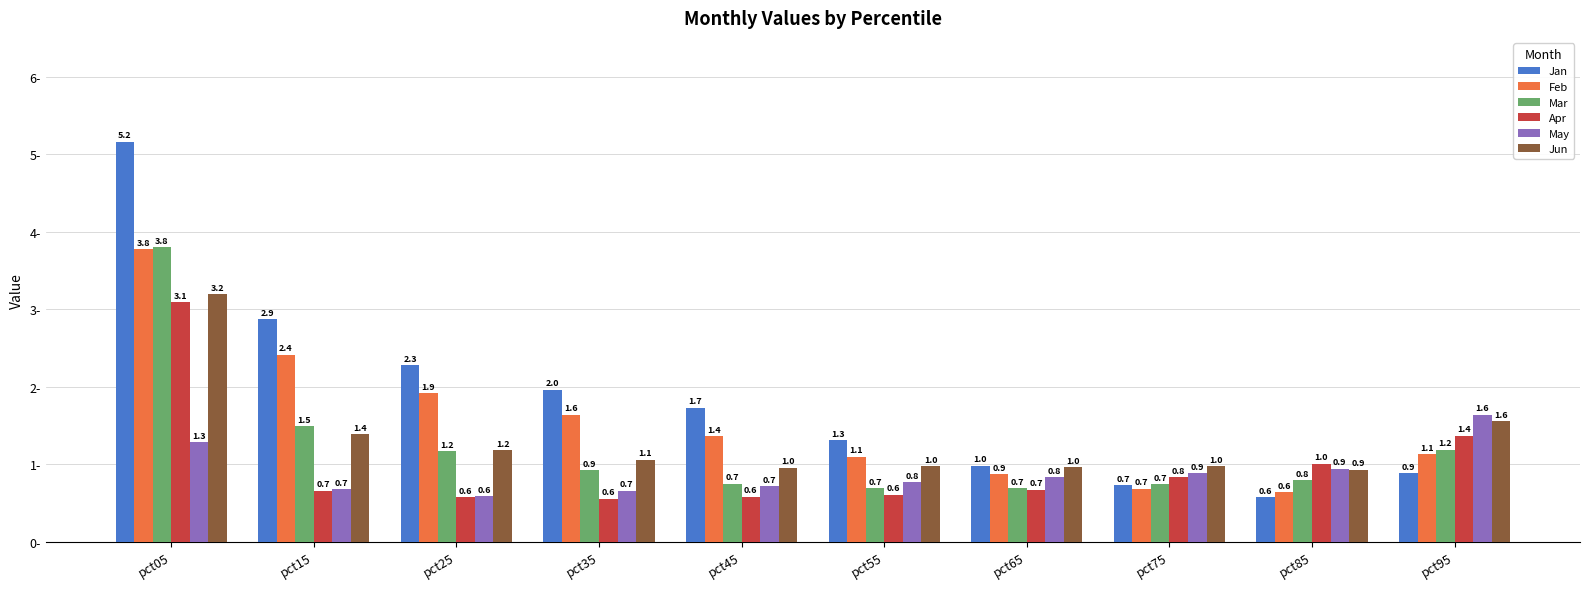

What is the smallest value displayed?

0.6